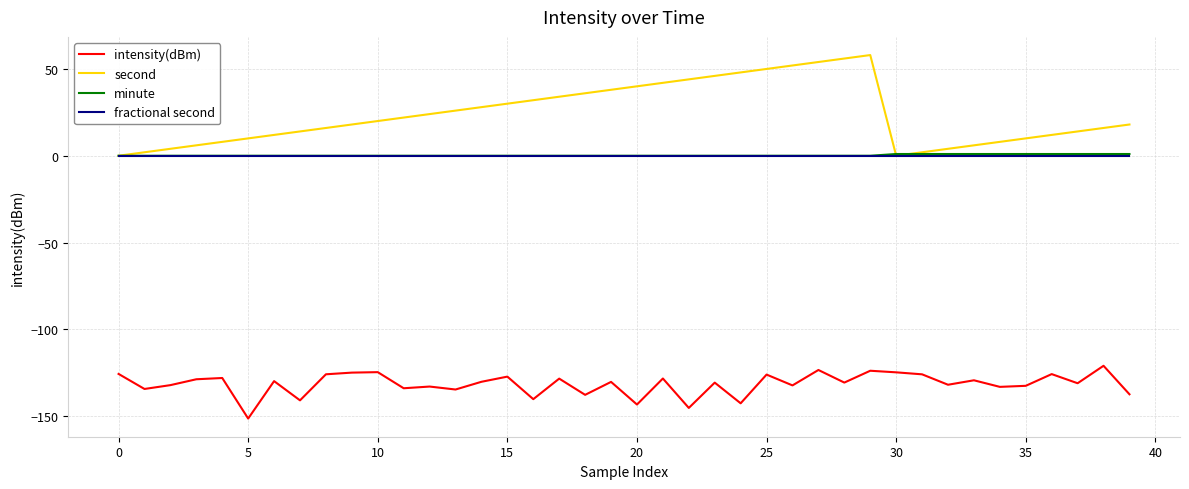

True or false: fractional second and intensity(dBm) intersect in this chart.

False